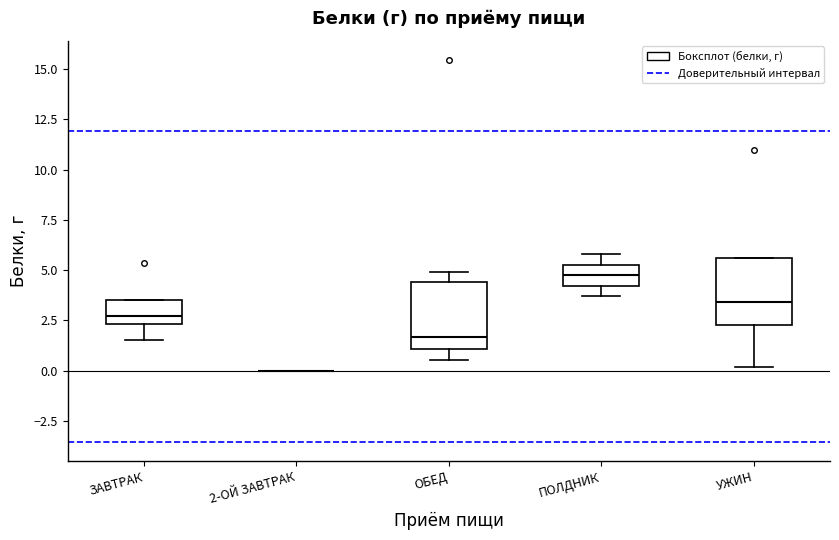

Reading left to right, read every box against the y-axis: the position of its median line, the range the box covers, and the ends of its whiskers. The values are not printed on the chart, so give them approximately, as read against the axis.

ЗАВТРАК: median 2.5 (inside the box), box 2.5 to 3.5, whiskers 1.5 to 3.5
2-ОЙ ЗАВТРАК: box collapsed to a line at 0.0, whiskers 0.0 to 0.0
ОБЕД: median 1.5, box 1.0 to 4.5, whiskers 0.5 to 5.0
ПОЛДНИК: median 5.0, box 4.0 to 5.5, whiskers 3.5 to 6.0
УЖИН: median 3.5, box 2.5 to 5.5, whiskers 0.0 to 5.5